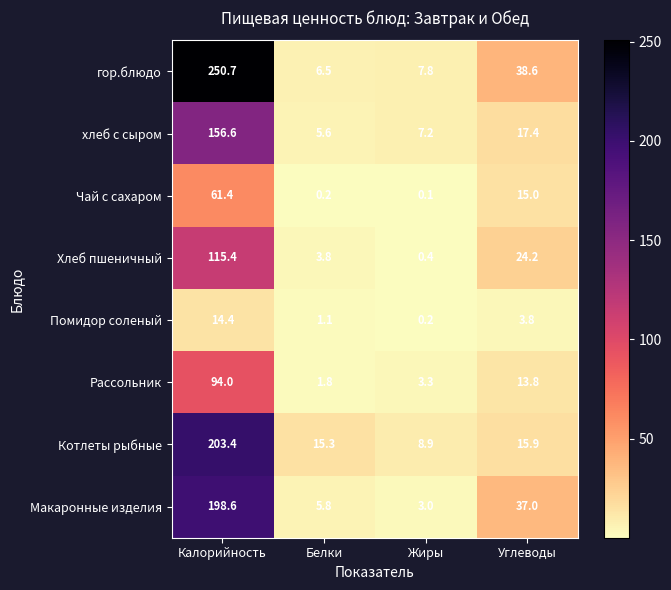

What is the lowest value of the хлеб с сыром series?

5.6